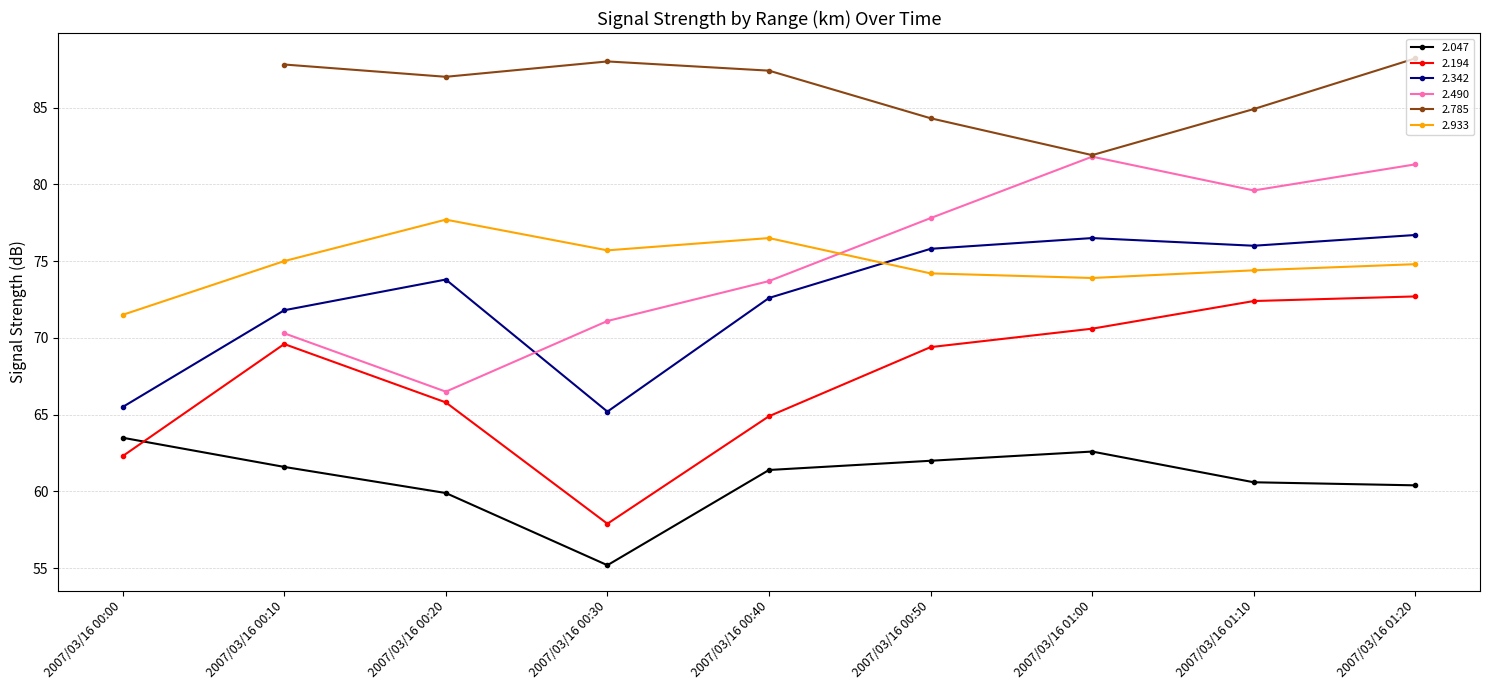

What is the highest value of the 2.933 series?

77.7